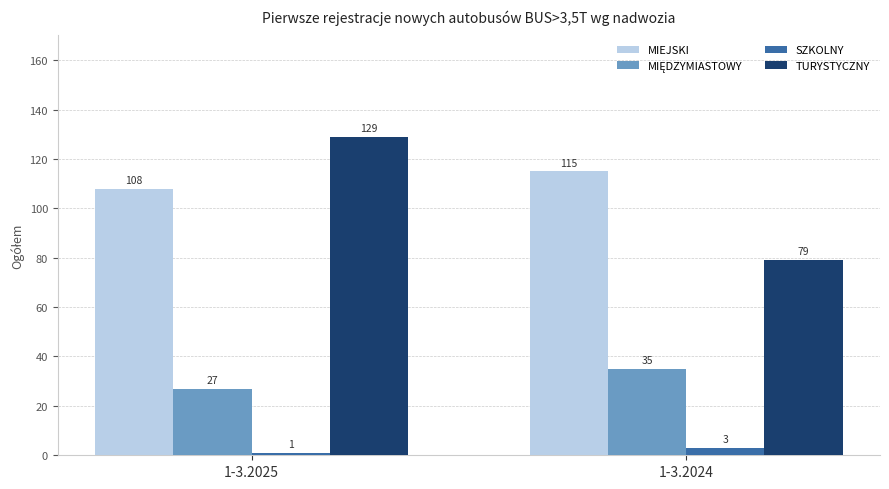

True or false: TURYSTYCZNY has a value of 79 at 1-3.2024.

True